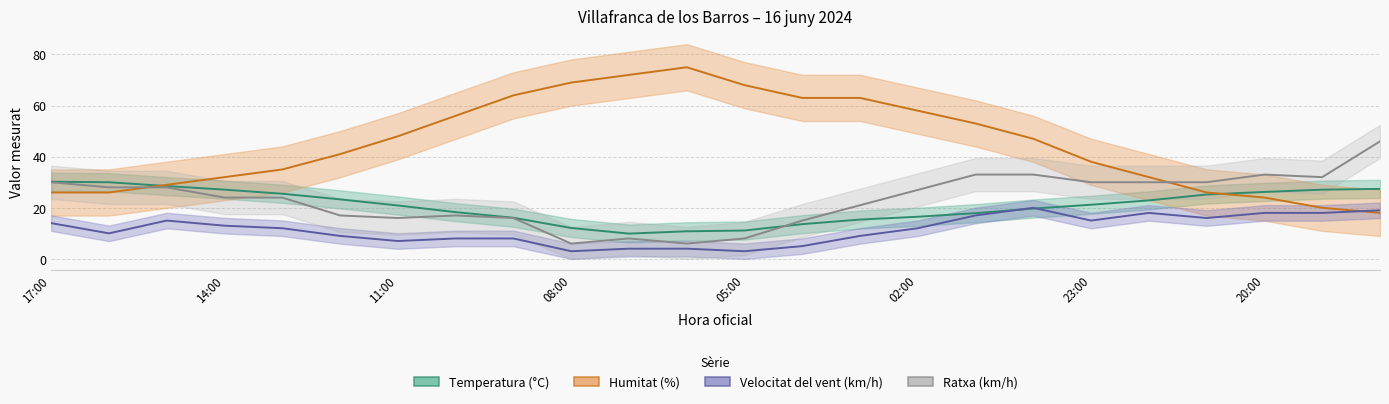

Is it true that Velocitat del vent (km/h) equals 10.3 at 16?

False